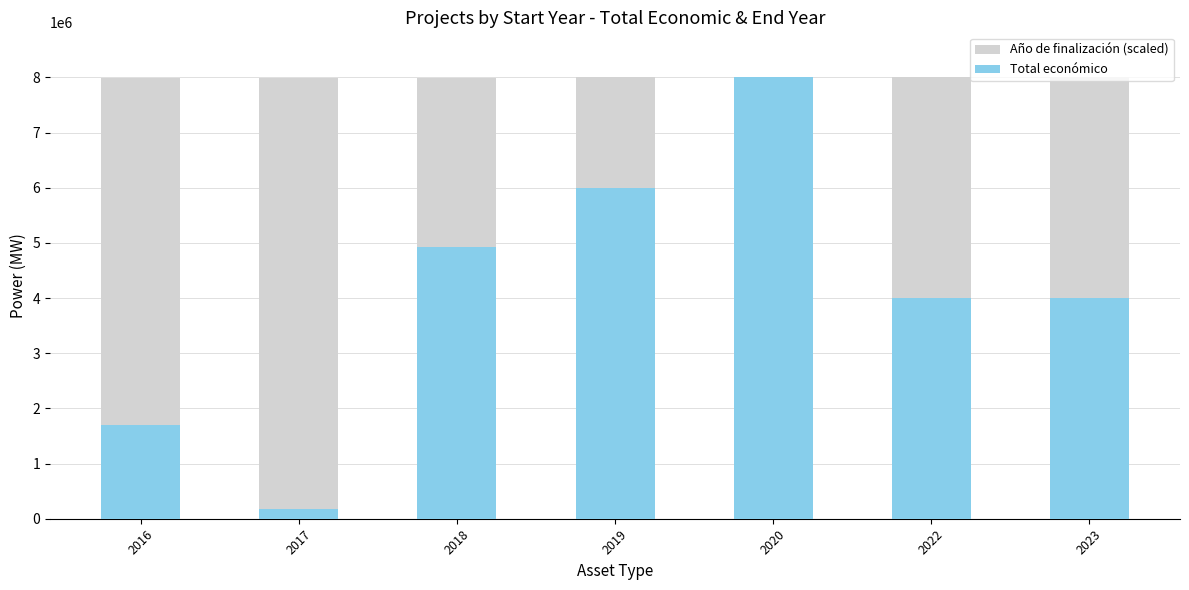

What is the sum of the Total económico values at 2023 and 2022?

7999827.0